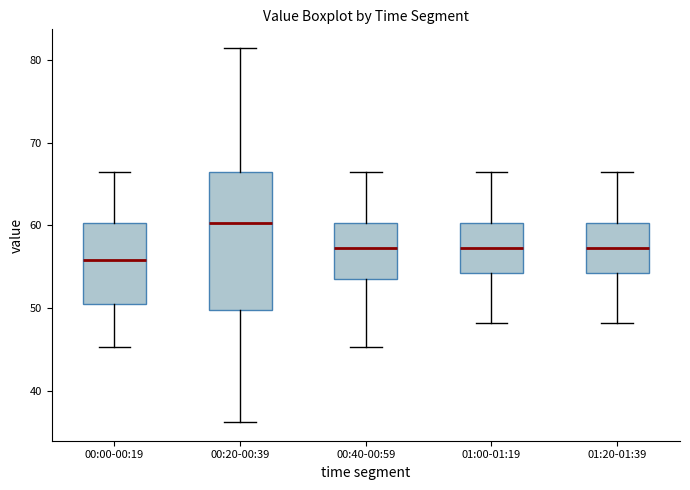

Which box has the lowest median line?

00:00-00:19